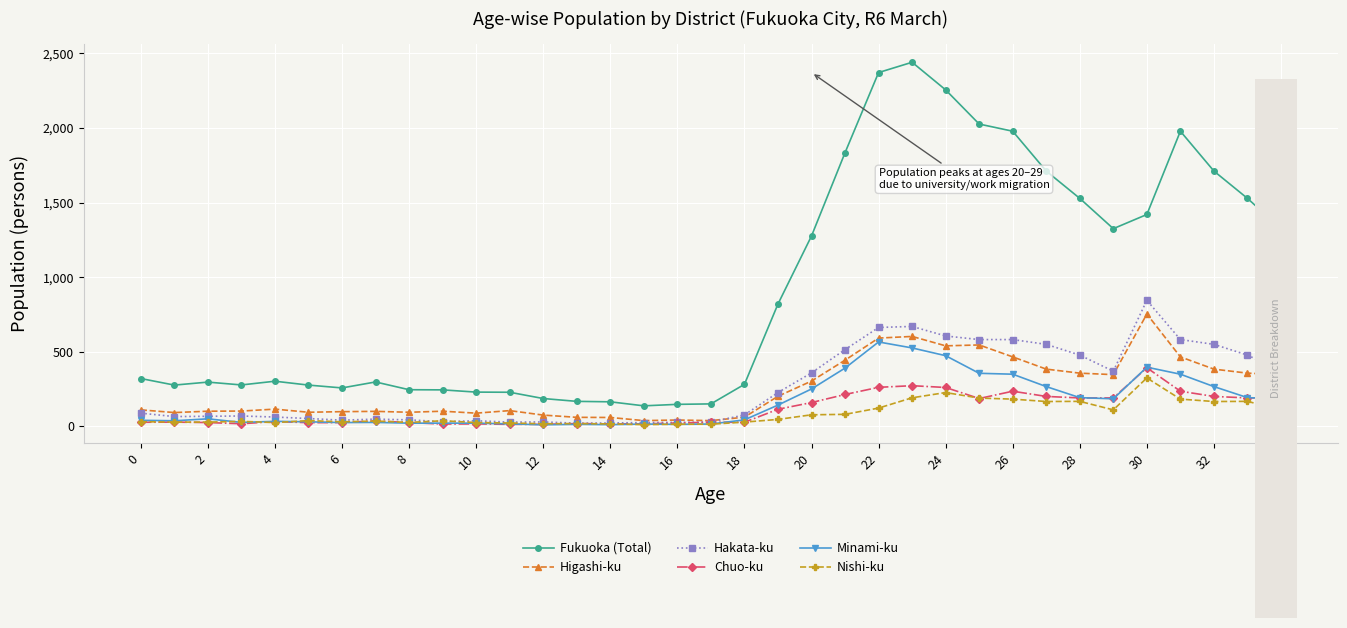

Which series has the largest range (max minus min)?

Fukuoka (Total)